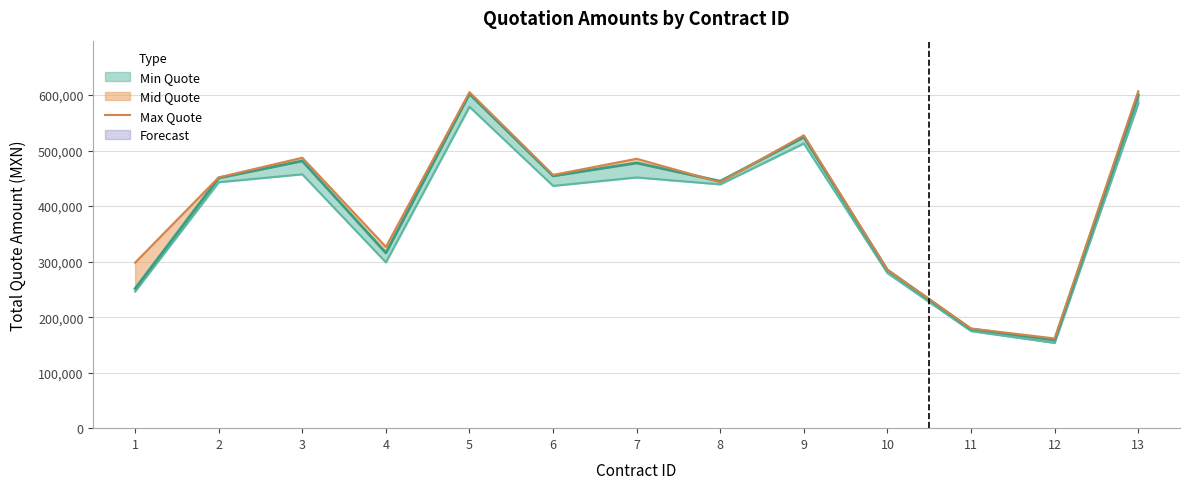

Reading left to right, extract all data points from this chart.

298236.5	451816.6	487200.9	326671.6	605364.9	456230.4	485322.4	442961.0	527635.8	285394.1	179451.1	161644.7	607000.0